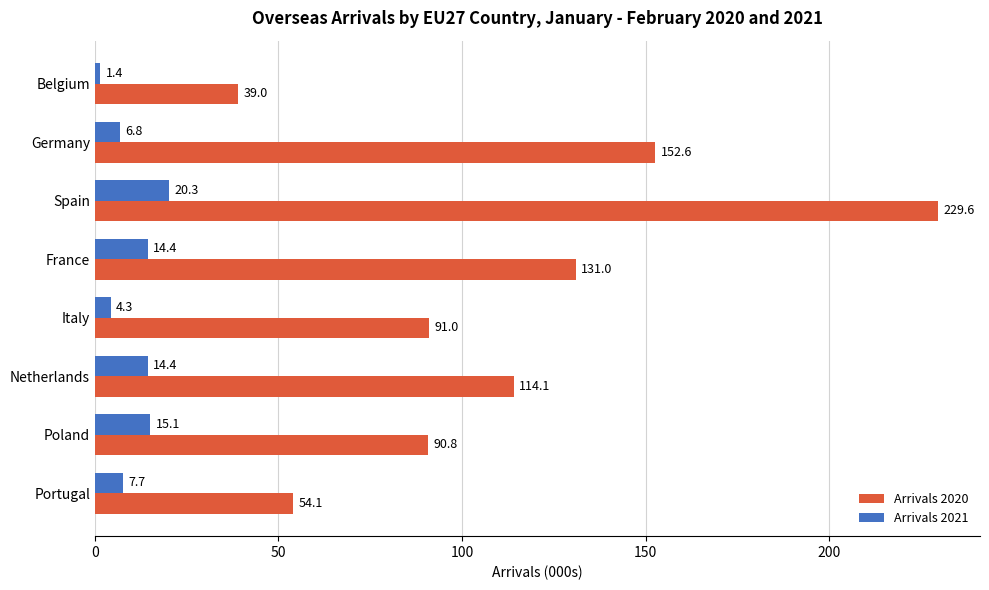

What is the difference between the maximum and minimum values in the Arrivals 2021 series?

18.9